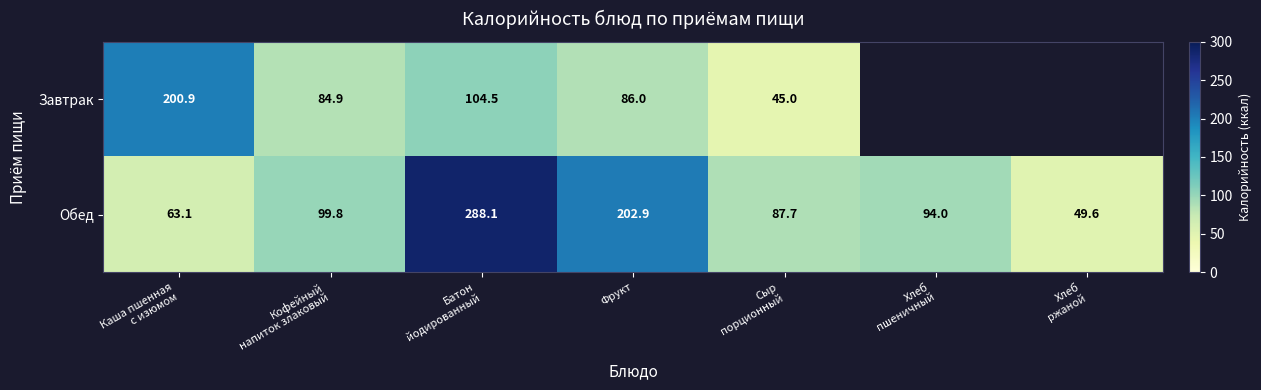

Rank the series at Кофейный
напиток злаковый from highest to lowest value.

Обед, Завтрак